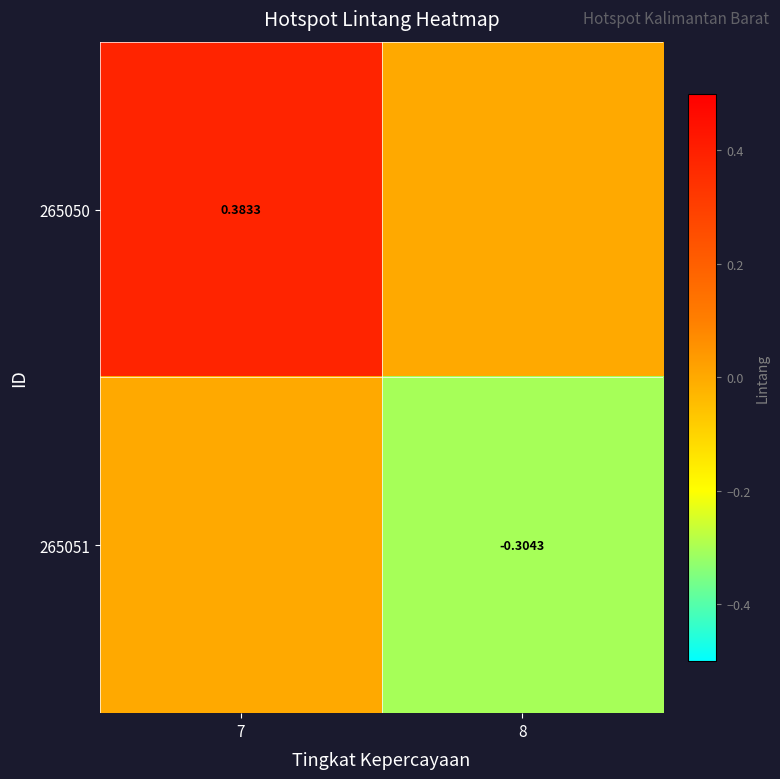

List the series in order of their overall mean, highest first.

265050, 265051